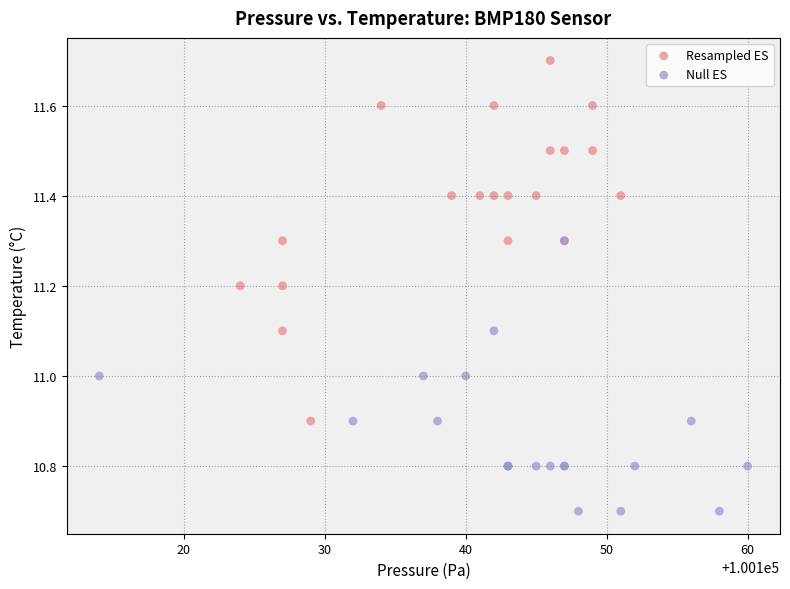

Which series reaches the maximum Y coordinate?

Resampled ES